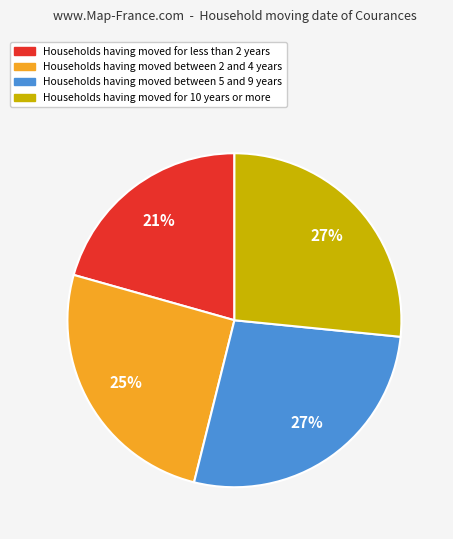

To the nearest percent, what is the average slice percentage?

25%